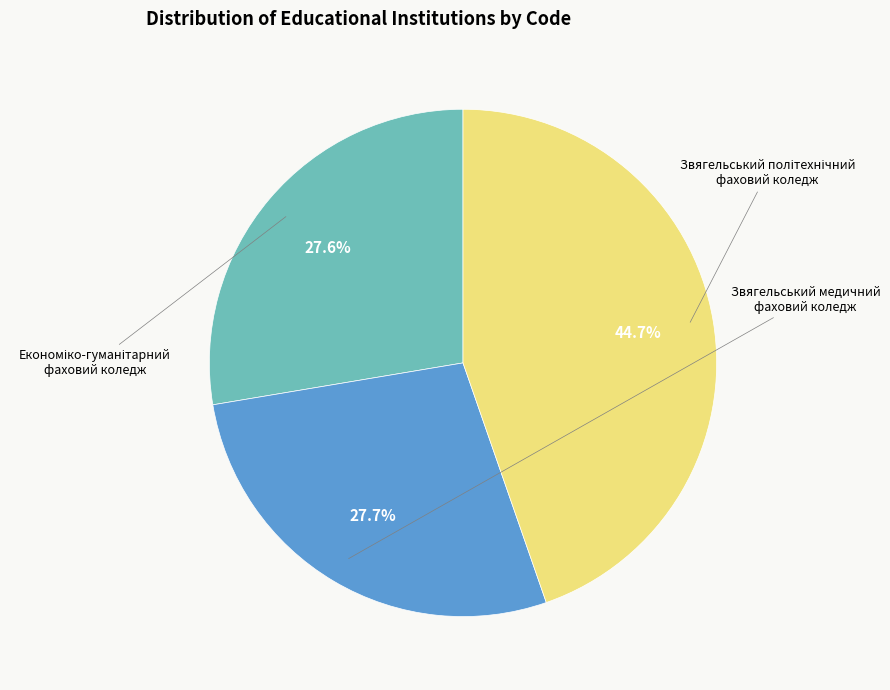

What is the total percentage of Звягельський політехнічний фаховий коледж and Економіко-гуманітарний фаховий коледж?

72.3%